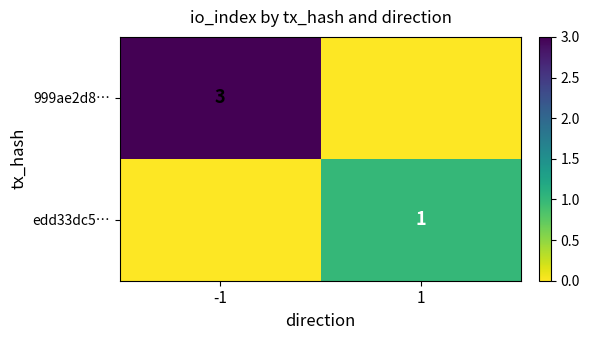

The value of edd33dc5… at 1 is 2. True or false?

False